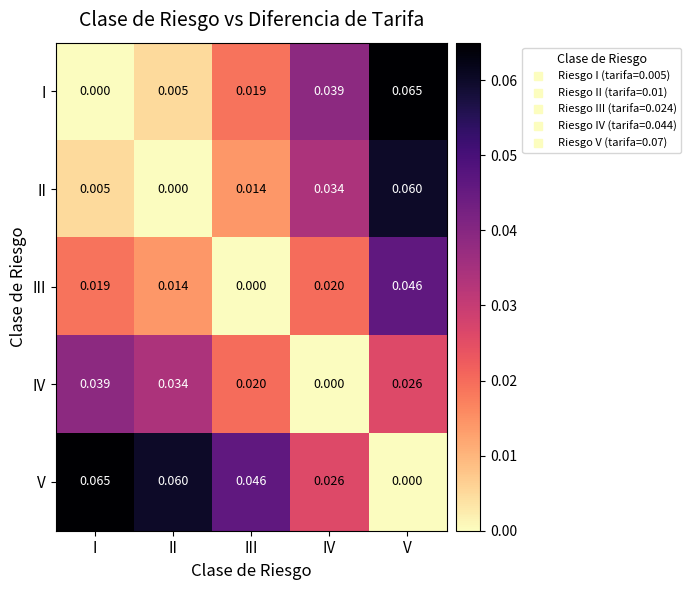

Which series has the largest total across all categories?

V